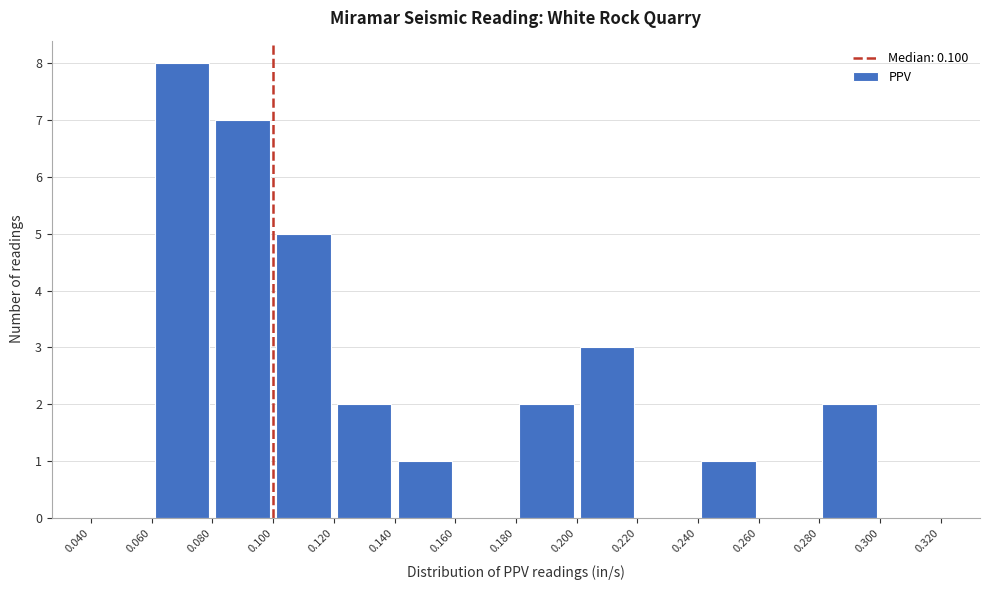

Reading left to right, list every bar in this chart as the range it spans on the x-axis followed by its height. The values are not printed on the chart, so give them approximately, as read against the axis.

0.040 to 0.060: 0
0.060 to 0.080: 8
0.080 to 0.100: 7
0.100 to 0.120: 5
0.120 to 0.140: 2
0.140 to 0.160: 1
0.160 to 0.180: 0
0.180 to 0.200: 2
0.200 to 0.220: 3
0.220 to 0.240: 0
0.240 to 0.260: 1
0.260 to 0.280: 0
0.280 to 0.300: 2
0.300 to 0.320: 0